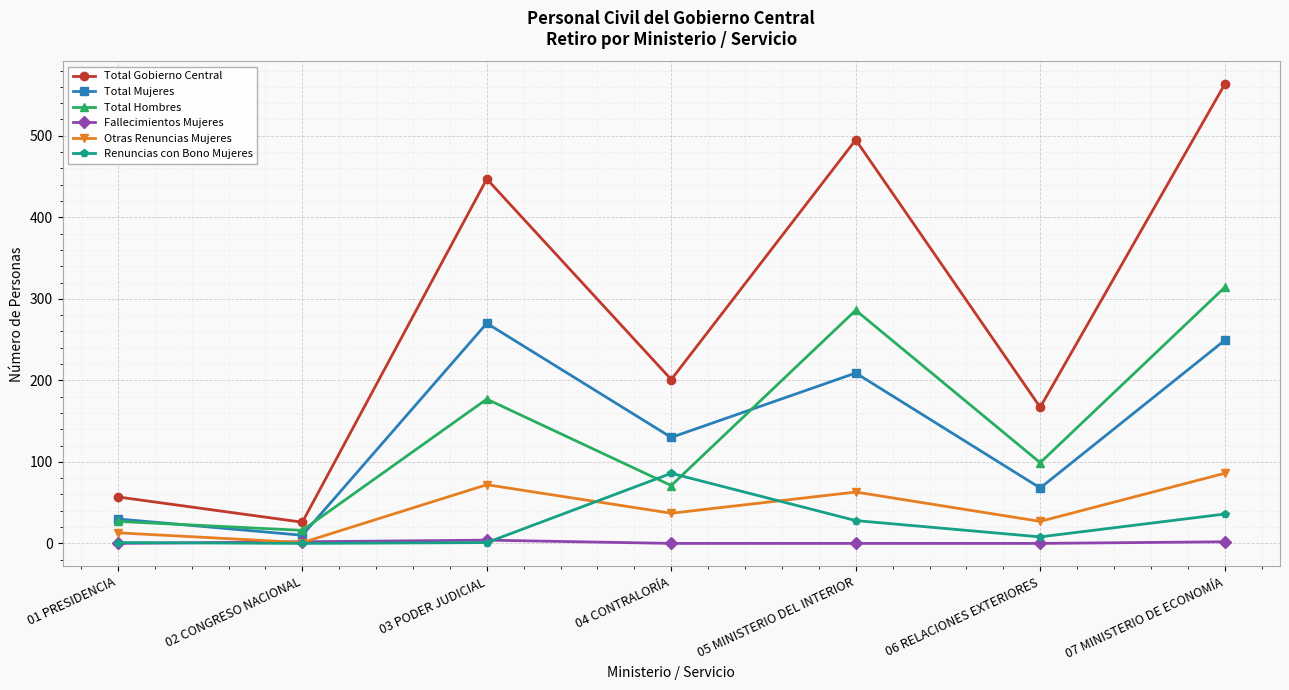

What is the label of the 3rd point from the left?

03 PODER JUDICIAL